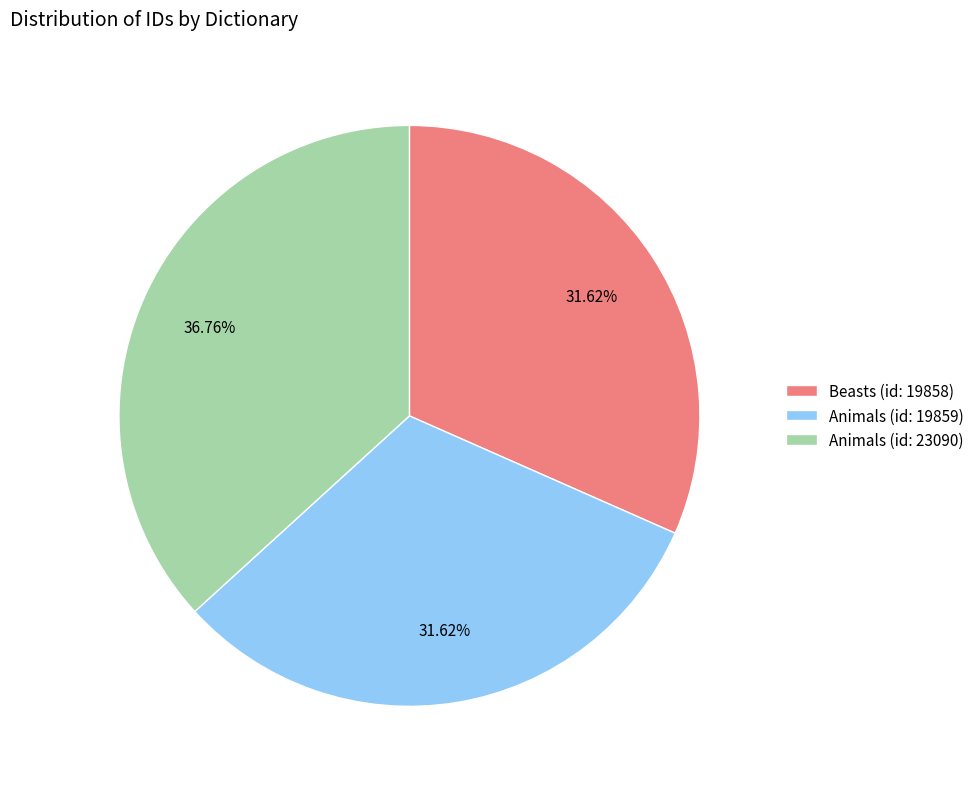

Which has a higher value, Animals (id: 19859) or Animals (id: 23090)?

Animals (id: 23090)